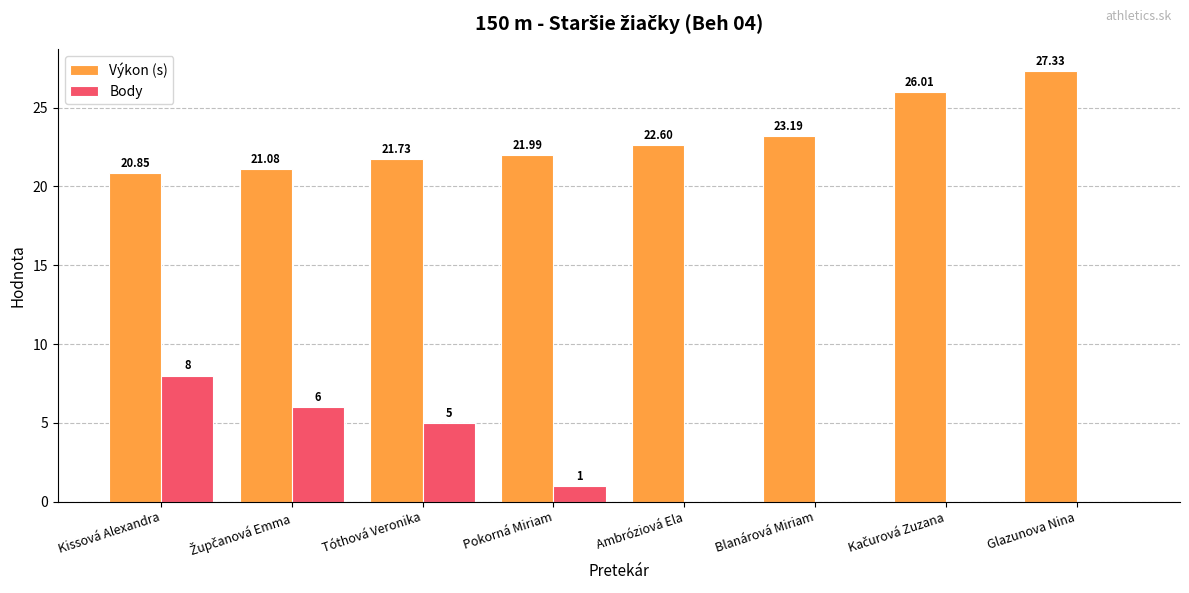

What is the difference between the Výkon (s) values at Blanárová Miriam and Kissová Alexandra?

2.3